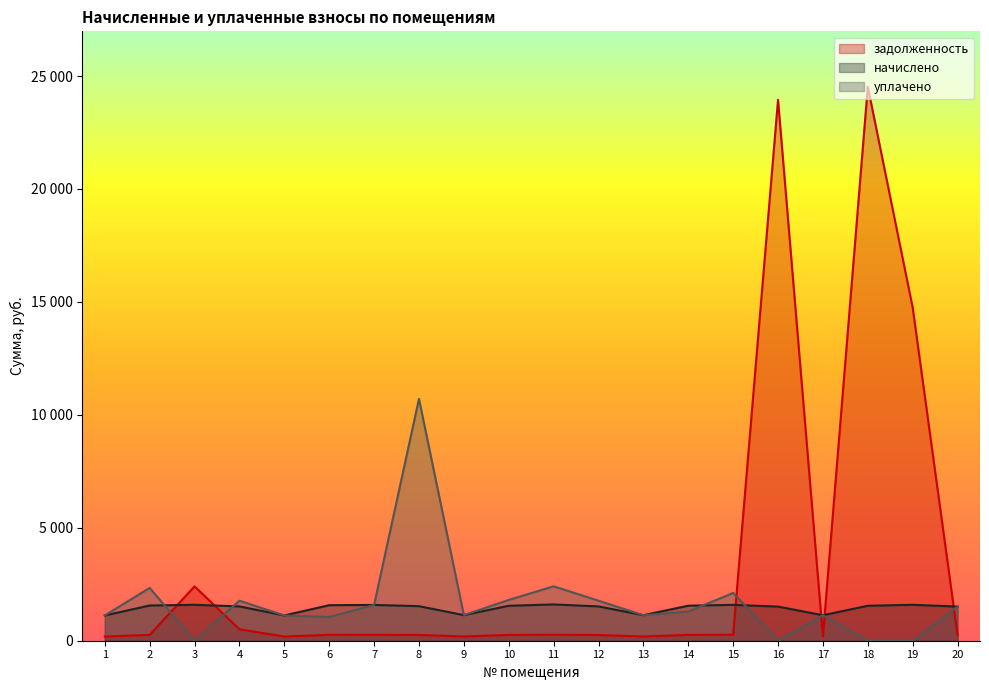

Reading left to right, what are all the values shown in this chart?

задолженность: 186.3	259.8	2405.1	506.3	186.3	262.2	264.1	254.9	188.8	258.0	267.7	253.1	188.2	258.6	267.2	23949.0	188.4	24526.1	14747.2	252.1
начислено: 1118.1	1558.8	1591.6	1518.7	1118.1	1573.3	1584.3	1529.6	1132.7	1547.9	1606.1	1518.7	1129.0	1551.5	1587.9	1511.5	1129.0	1547.9	1591.6	1511.5
уплачено: 1118.0	2340.5	0.0	1771.8	1118.1	1048.9	1584.3	10708.2	1132.7	1805.9	2409.2	1771.8	1129.0	1292.9	2115.1	0.0	1129.0	0.0	0.0	1510.9